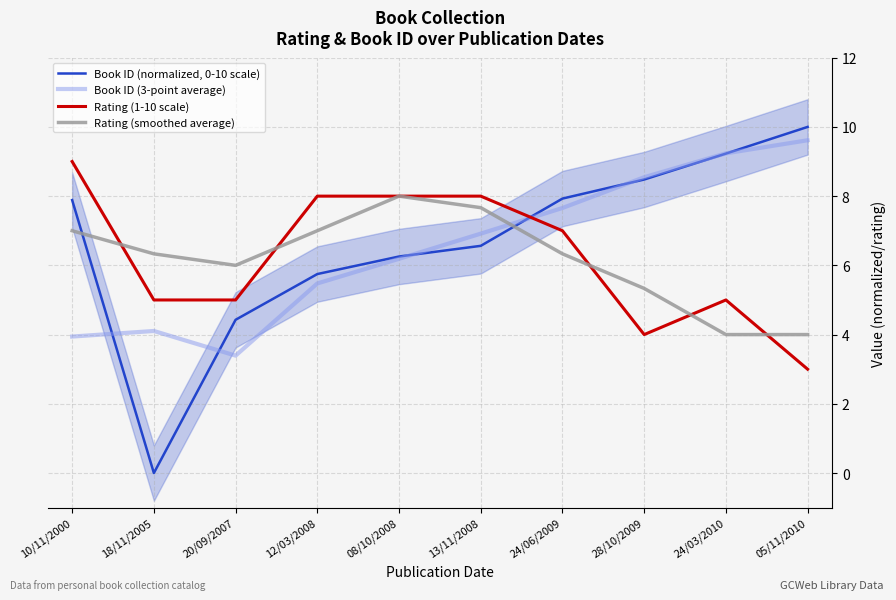

What is the sum of the Book ID (normalized, 0-10 scale) values at 28/10/2009 and 08/10/2008?

14.7